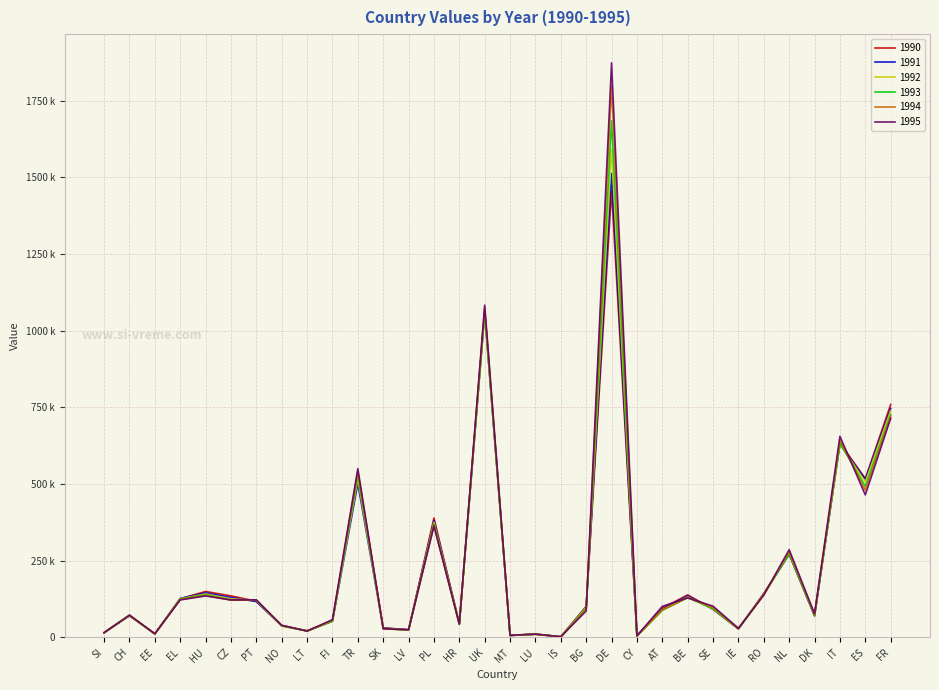

True or false: 1992 and 1995 intersect in this chart.

True